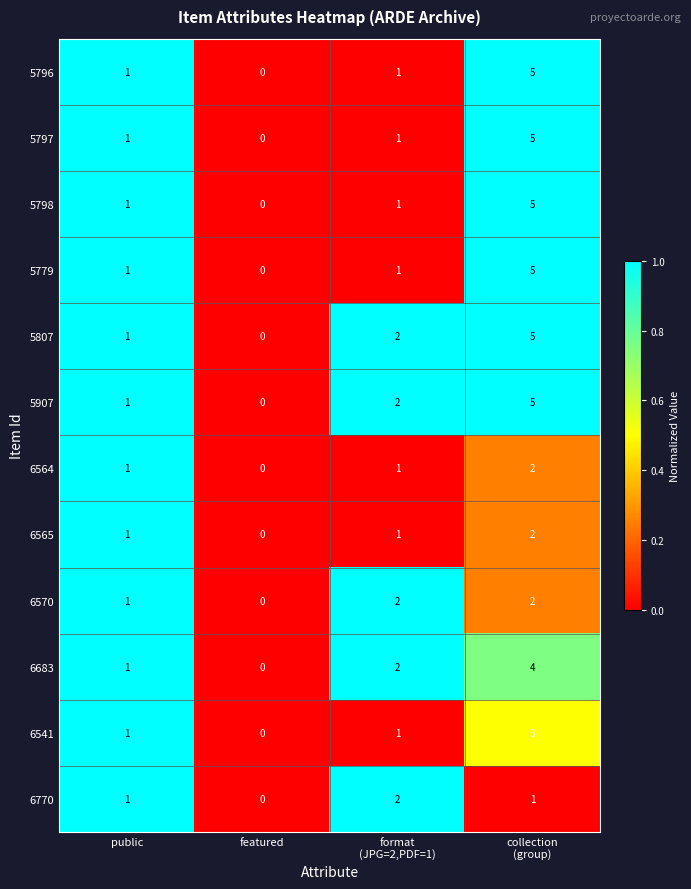

Where is 6570 nearest to the value 1?

public